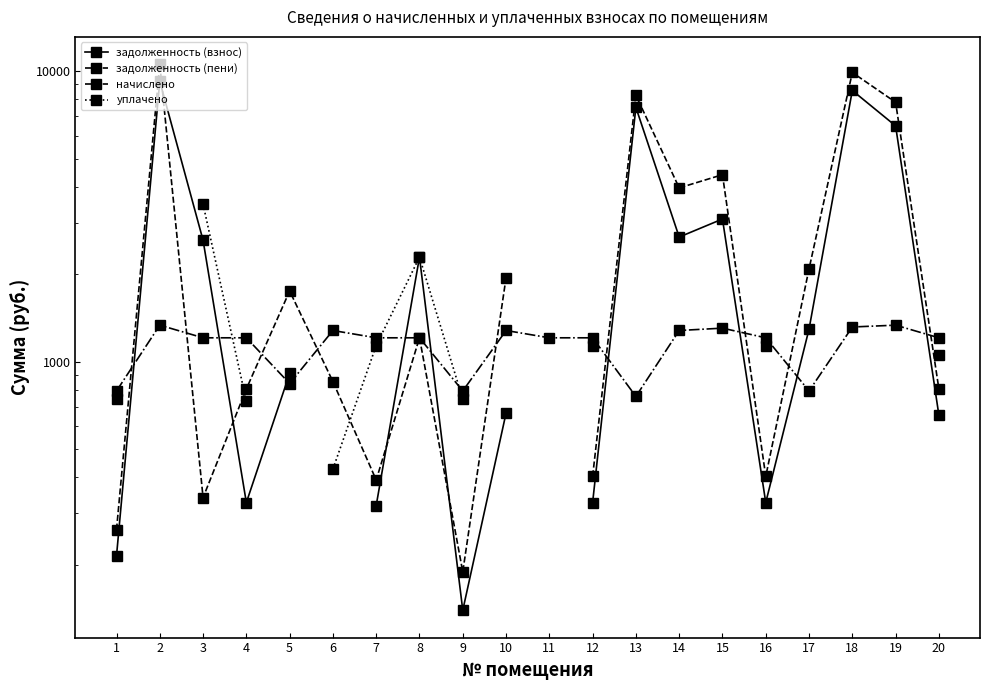

What is the greatest value displayed?

10565.1